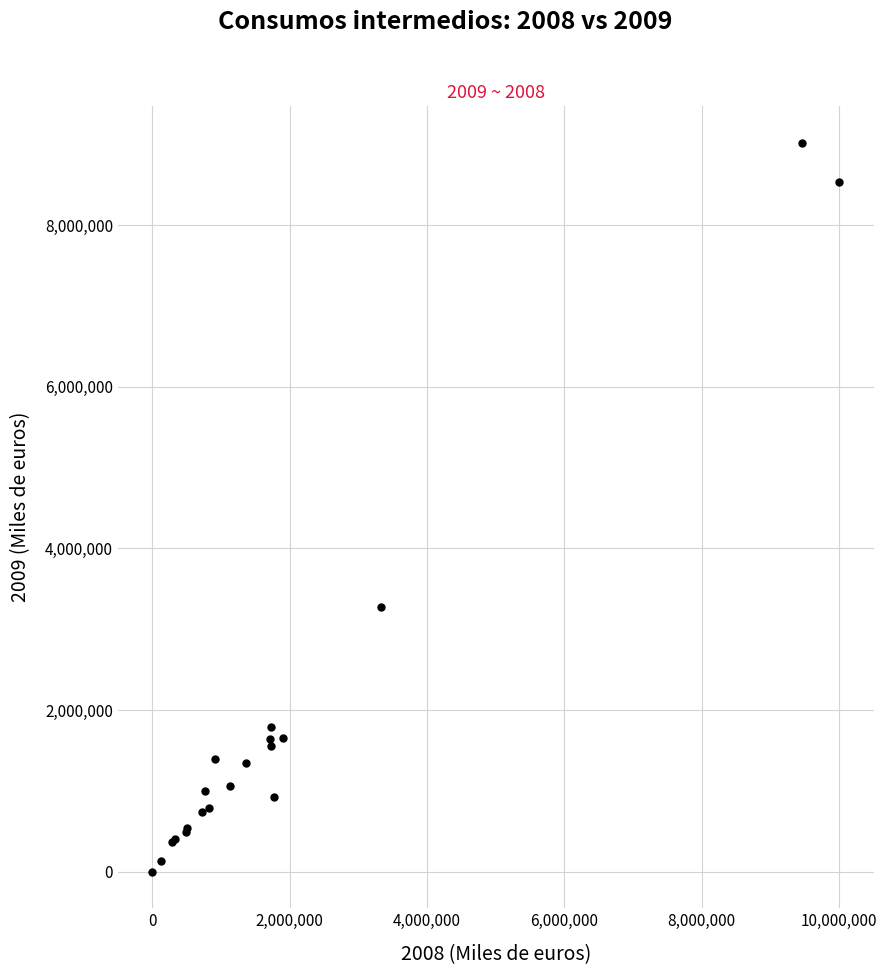

What Y value in the scatter plot is closest to 4509418?

3271331